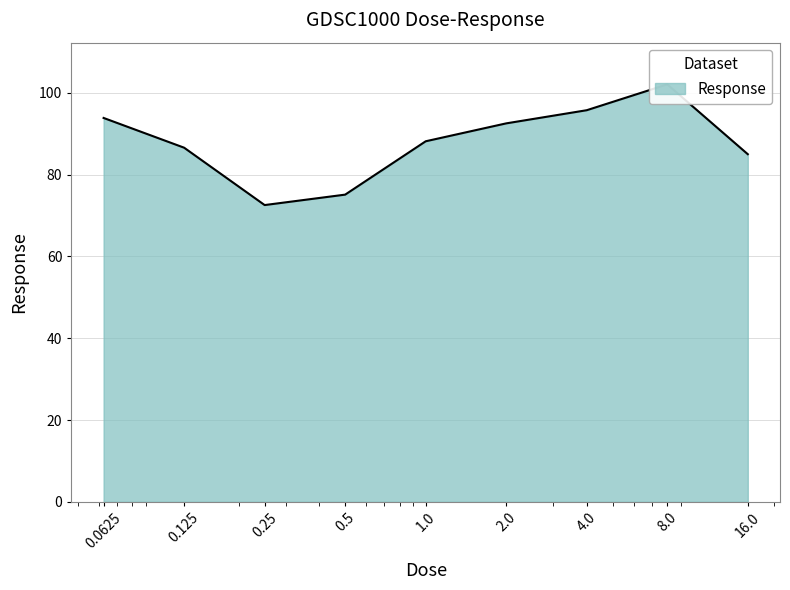

The chart shows a value of 112.5 at 16.0. True or false?

False